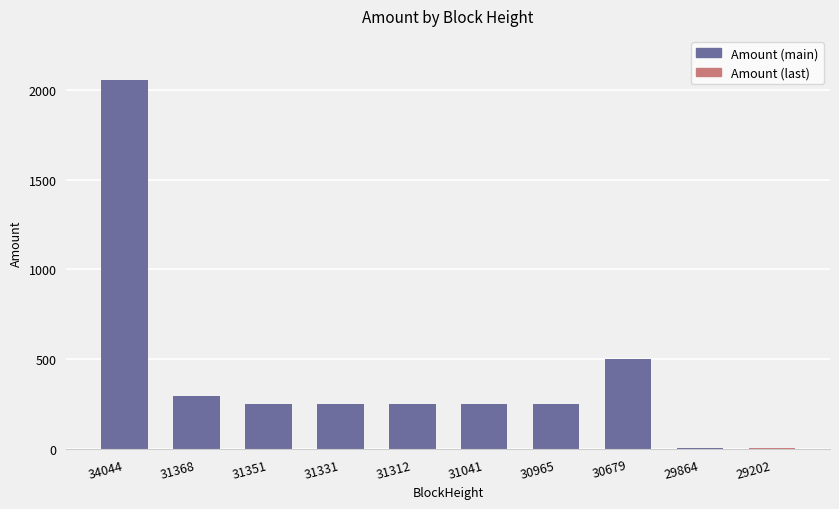

What is the greatest value displayed?

2054.7